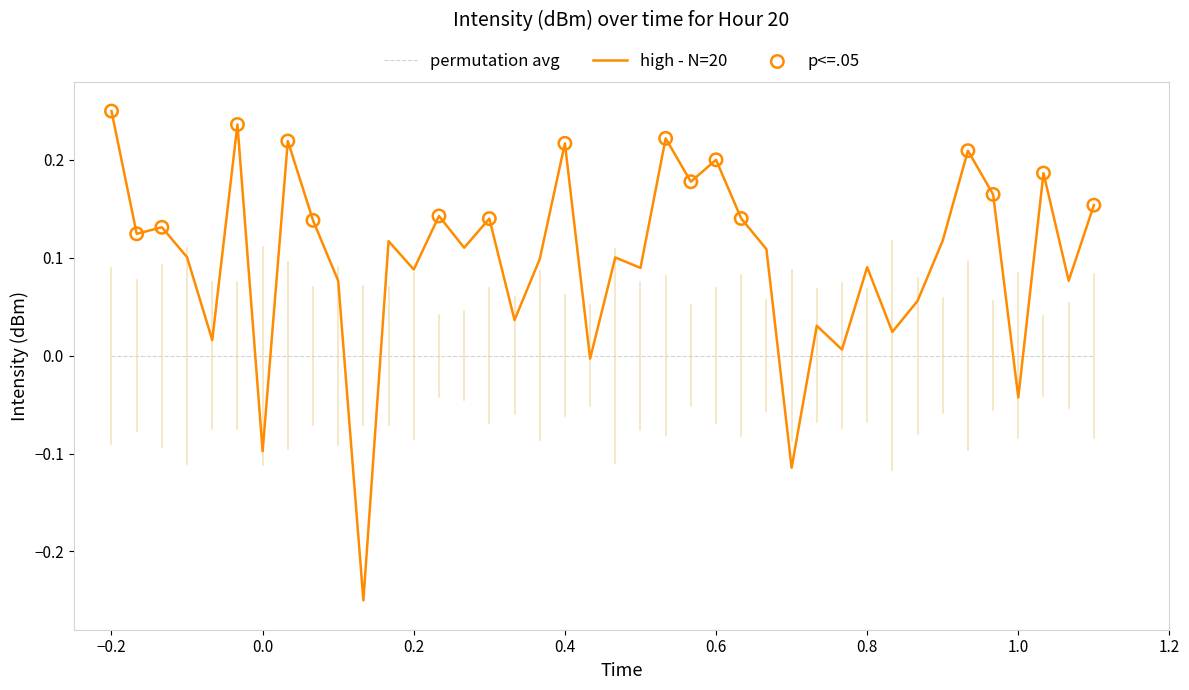

Rank the series by their average value, from highest to lowest.

high - N=20, permutation avg